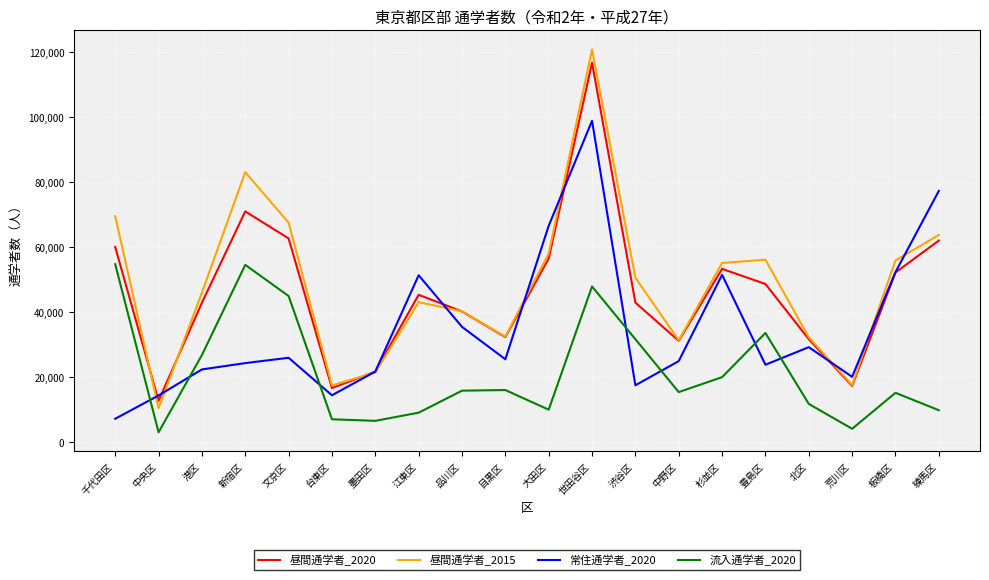

What is the difference between the highest and lowest values at 千代田区?

62397